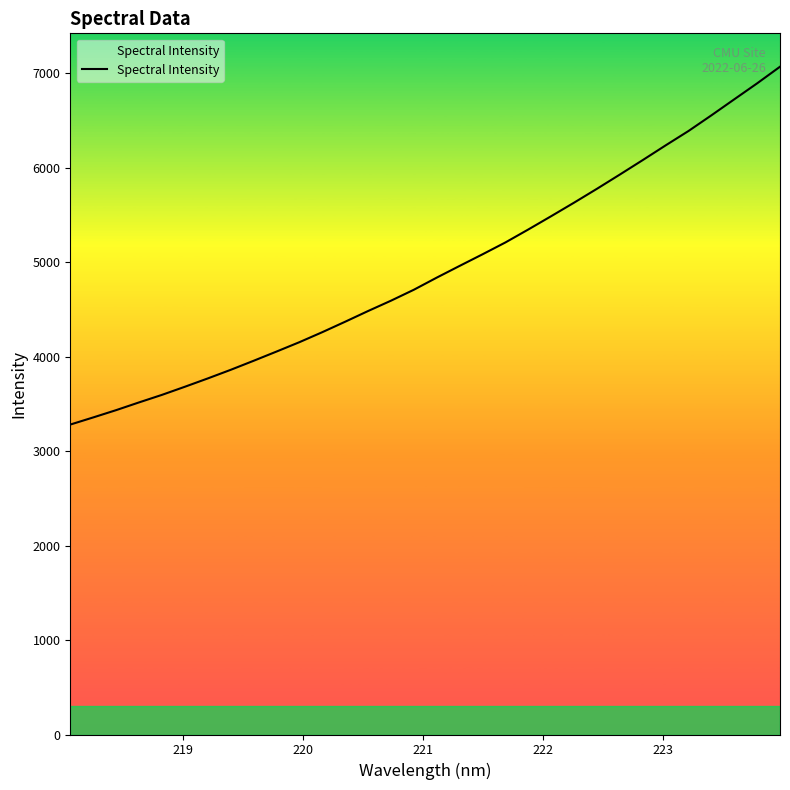

What is the smallest value displayed?

3280.9